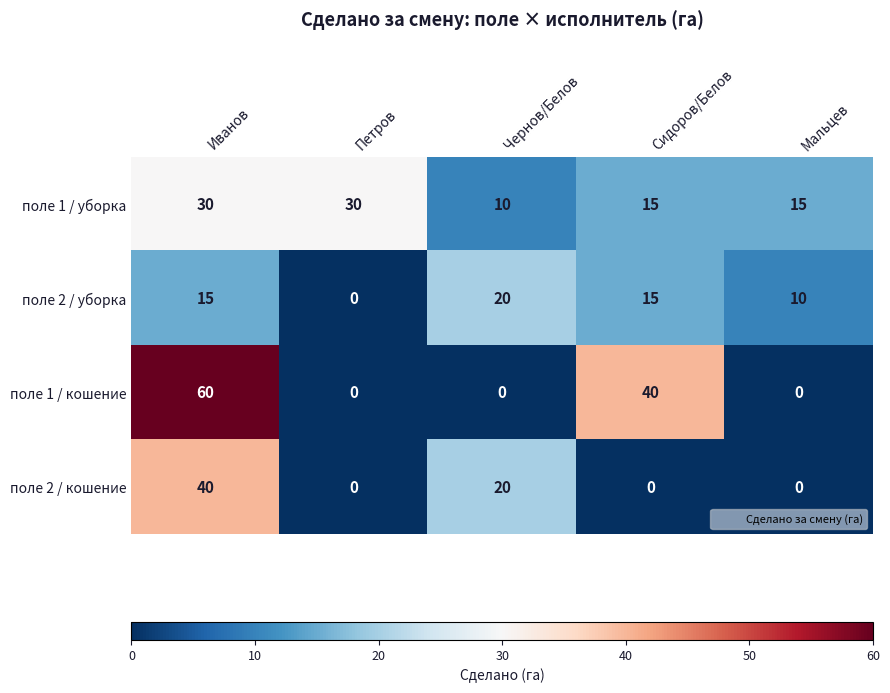

Count the number of categories in the chart.

5